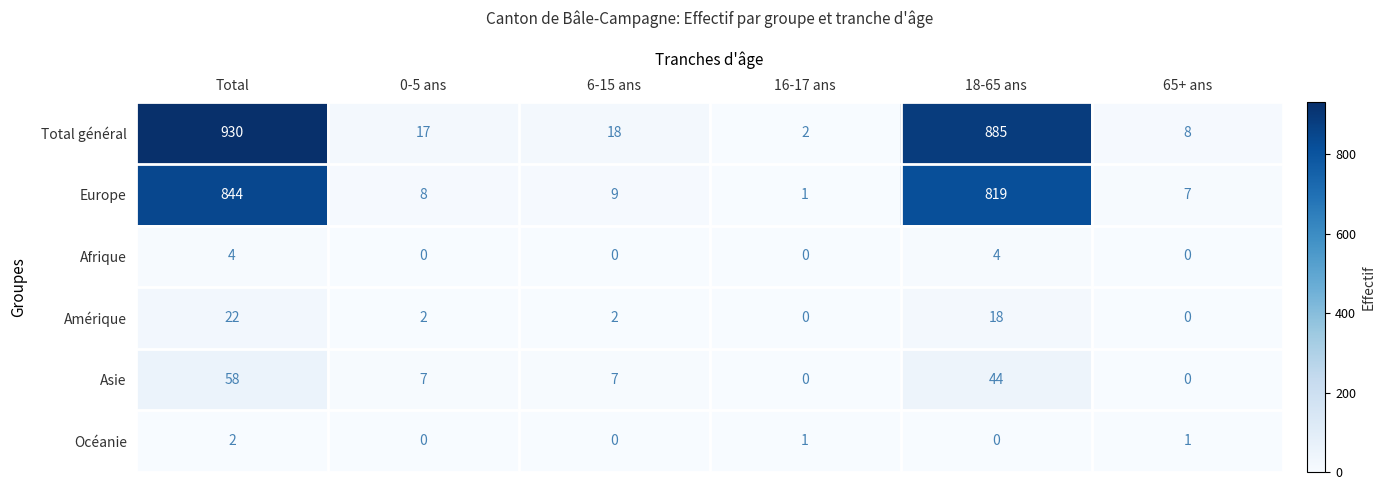

Is it true that Océanie equals 1 at 0-5 ans?

False